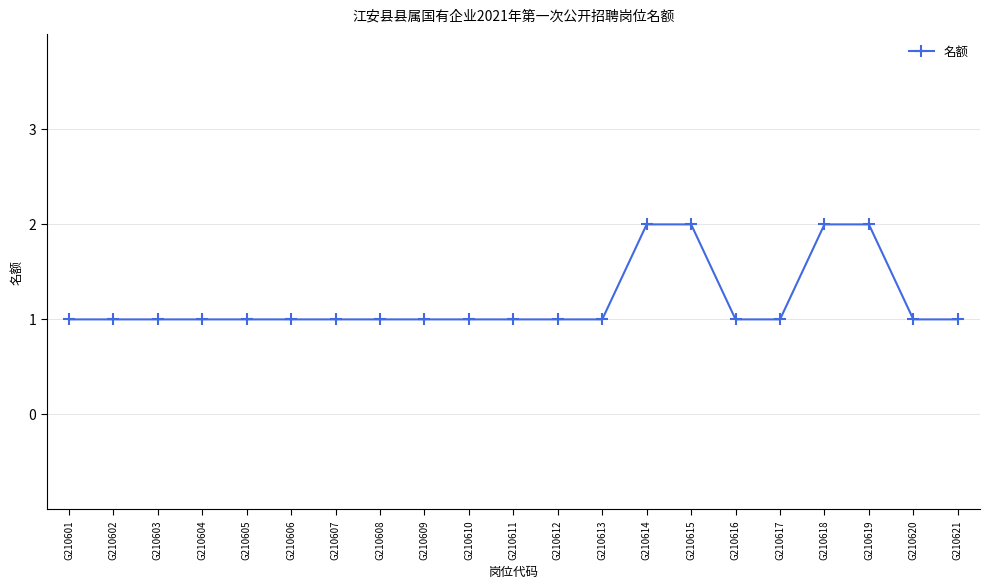

What is the greatest value displayed?

2